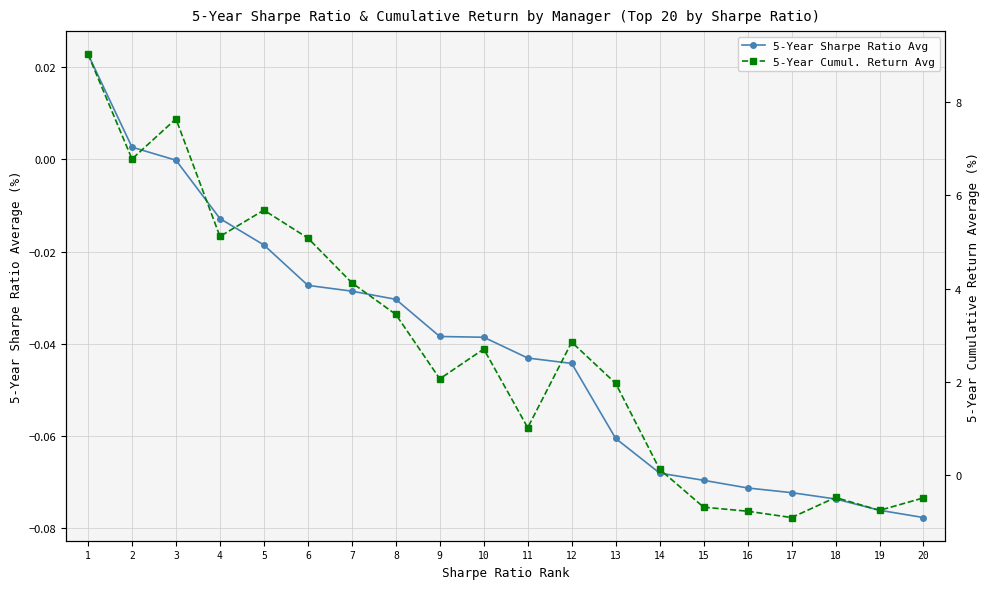

How many intersections are there between 5-Year Cumul. Return Avg and 5-Year Sharpe Ratio Avg?

1